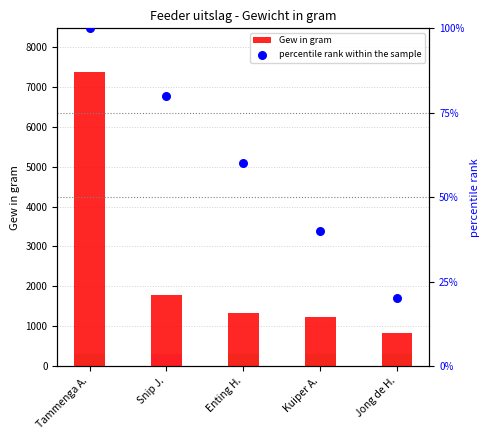

What are all the series names shown in the legend?

Gew in gram, percentile rank within the sample